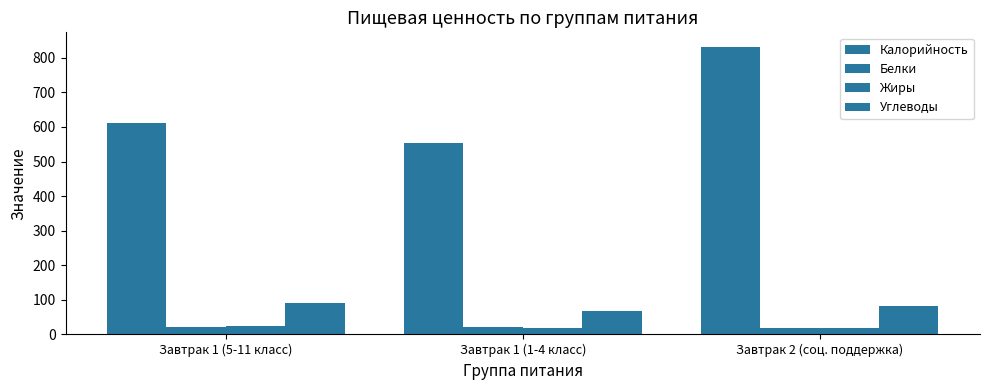

How many data points in Жиры are less than 20?

1